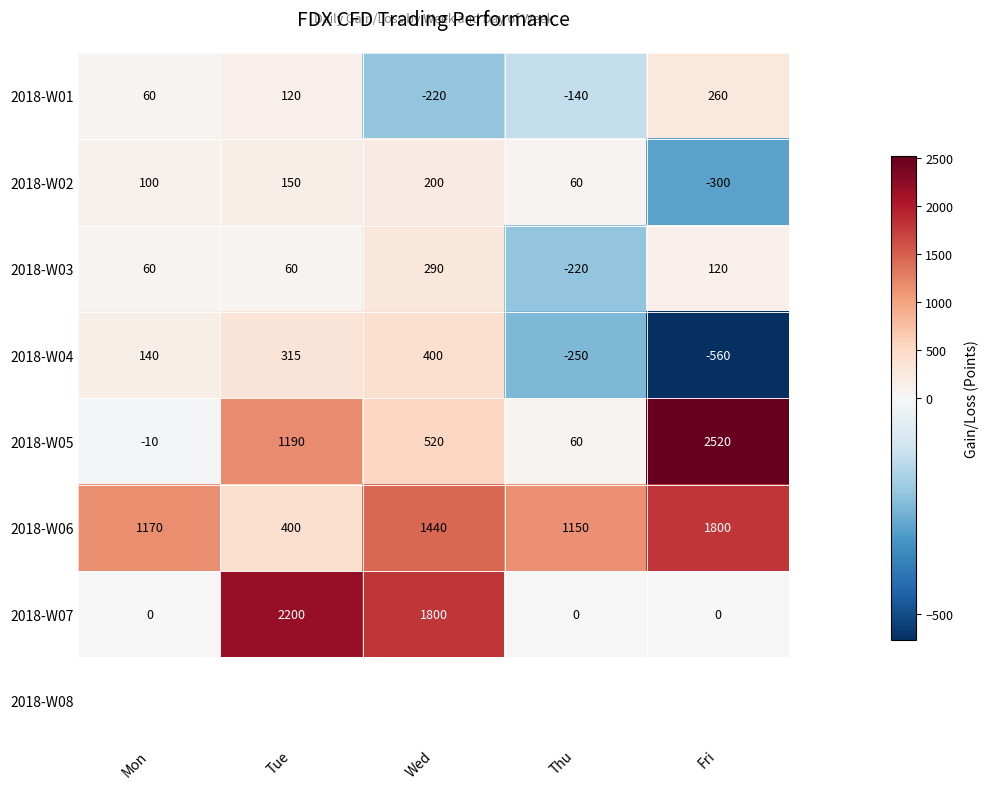

What is the highest value of the 2018-W02 series?

200